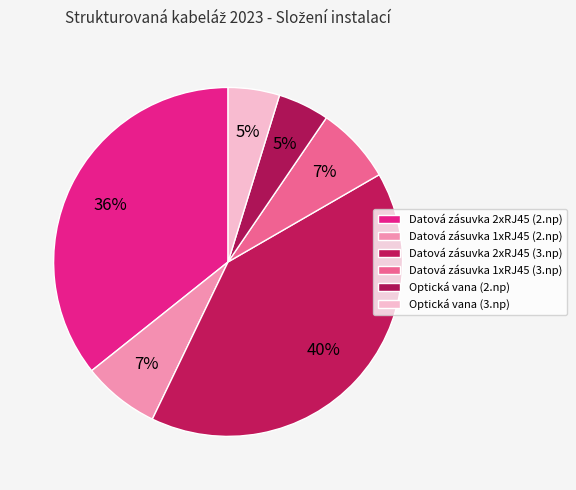

How many segments does this pie chart have?

6